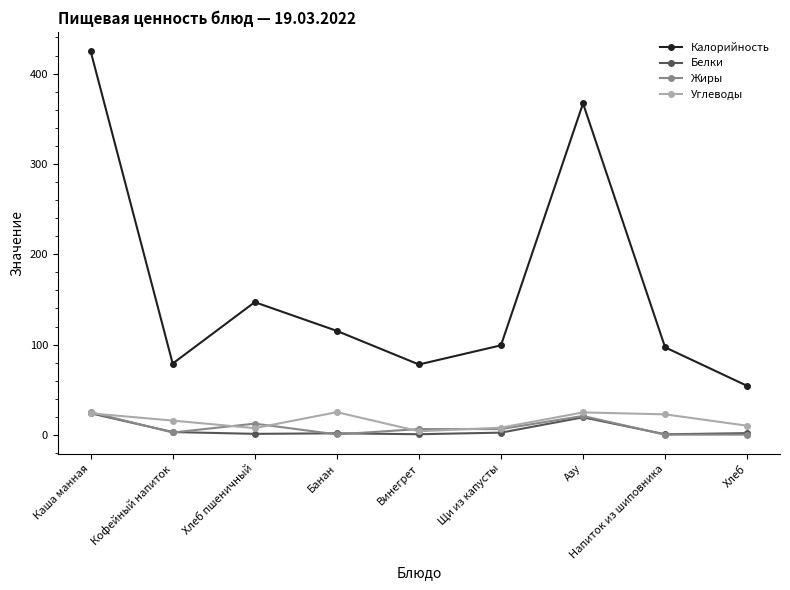

True or false: Углеводы and Калорийность intersect in this chart.

False